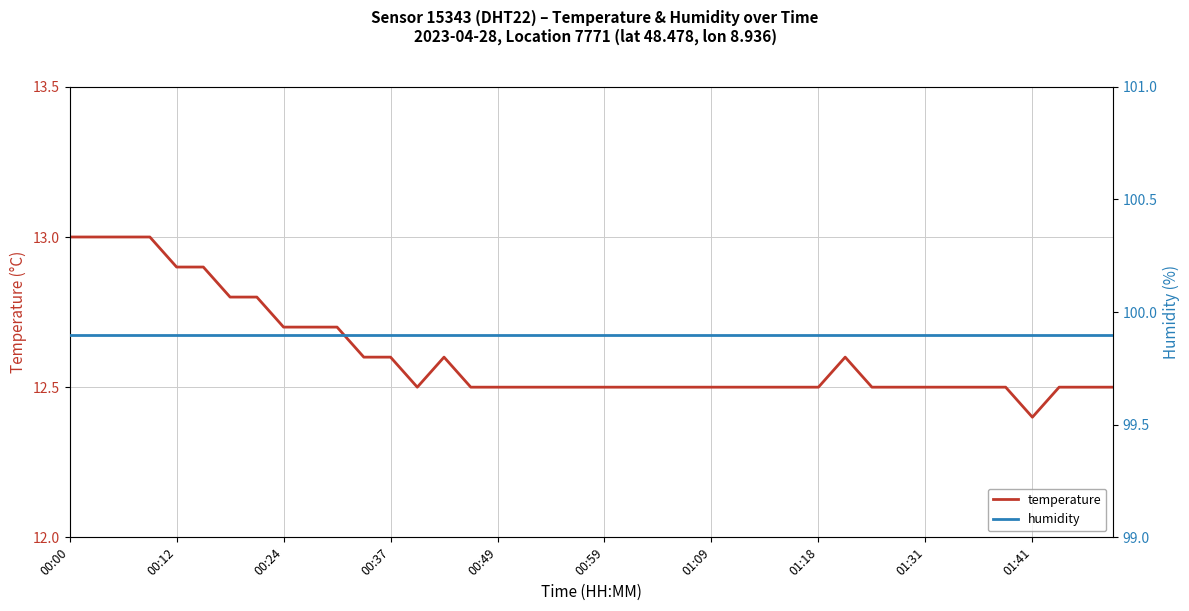

Which series has the widest spread of values?

temperature